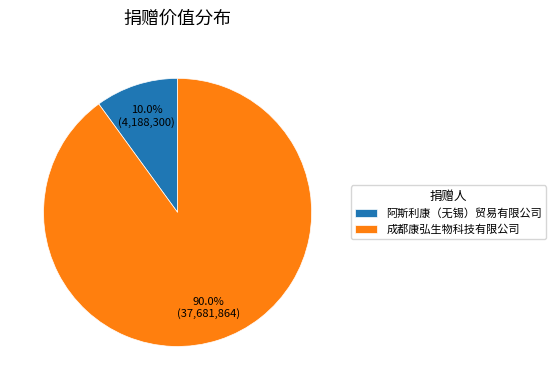

What is the largest slice in the pie chart?

成都康弘生物科技有限公司